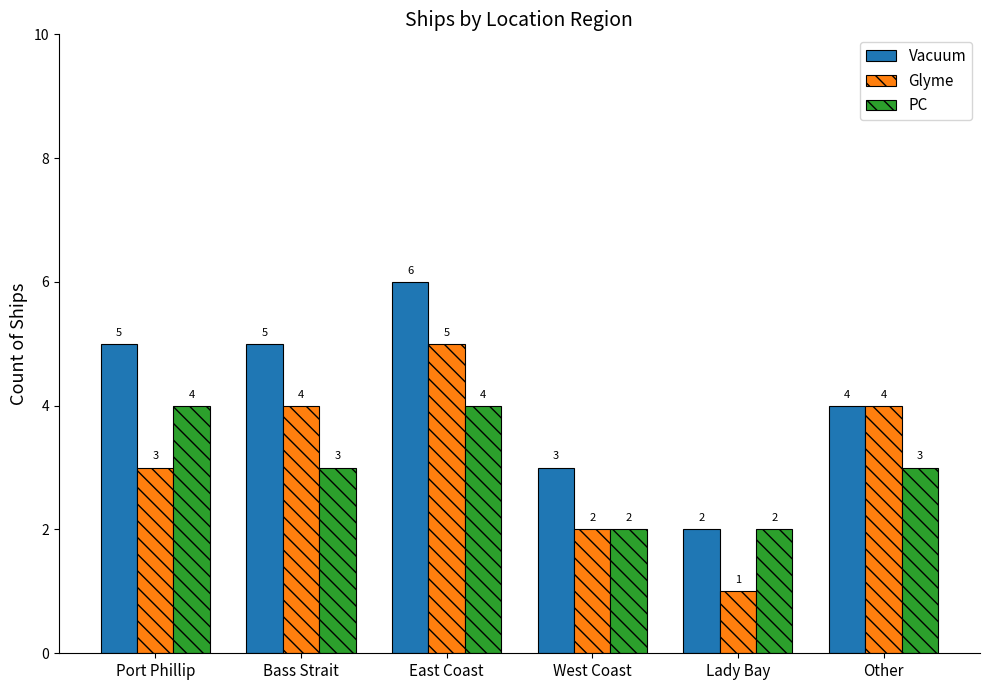

Reading left to right, transcribe all the data shown in this chart.

Vacuum: Port Phillip=5	Bass Strait=5	East Coast=6	West Coast=3	Lady Bay=2	Other=4
Glyme: Port Phillip=3	Bass Strait=4	East Coast=5	West Coast=2	Lady Bay=1	Other=4
PC: Port Phillip=4	Bass Strait=3	East Coast=4	West Coast=2	Lady Bay=2	Other=3